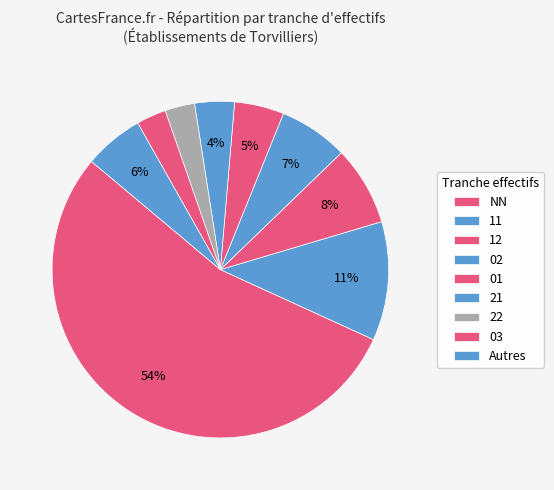

How many segments does this pie chart have?

9